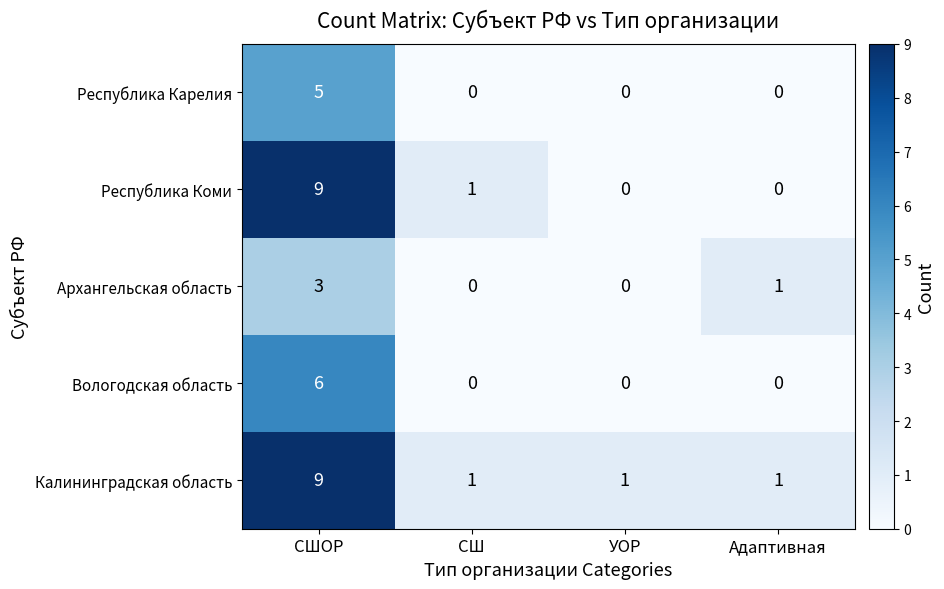

Which label corresponds to the largest value in the chart?

СШОР